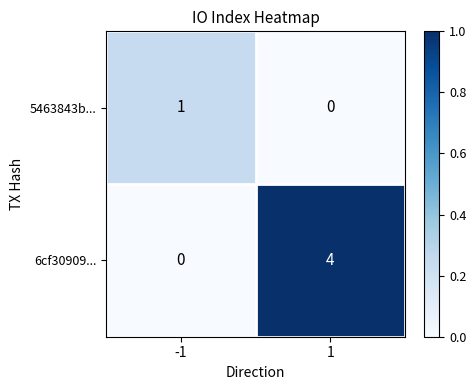

The 6cf30909... series shows 0 at -1. True or false?

True